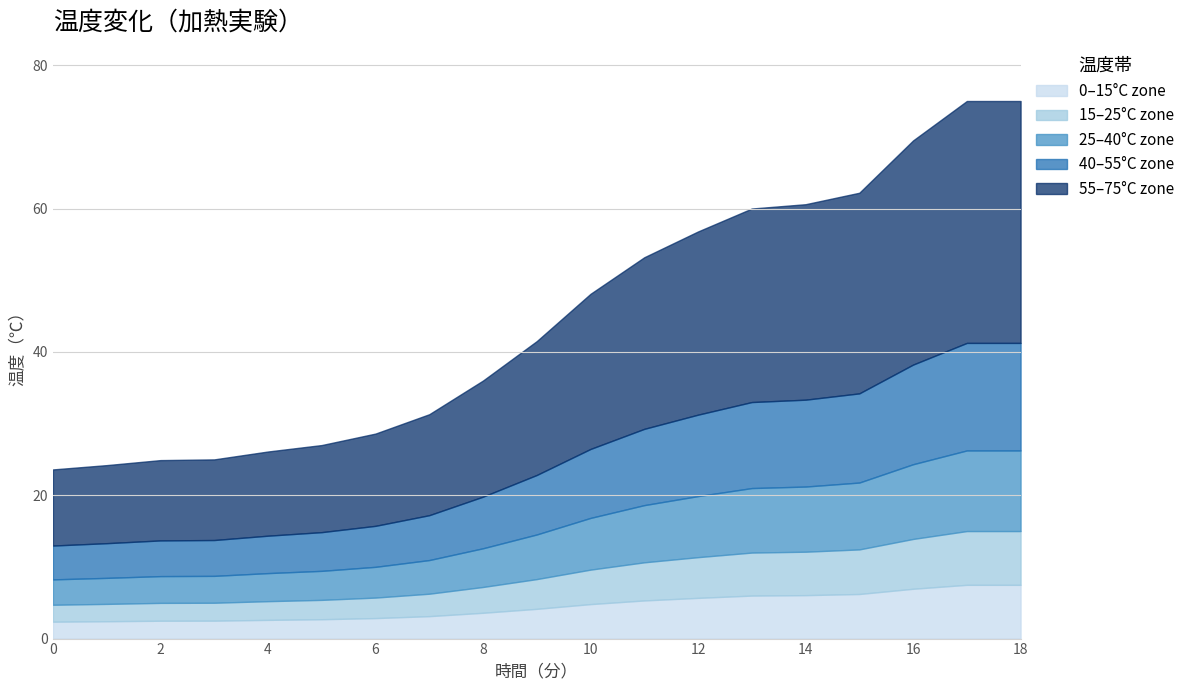

Where does the Mid-low series first go above 17?

10